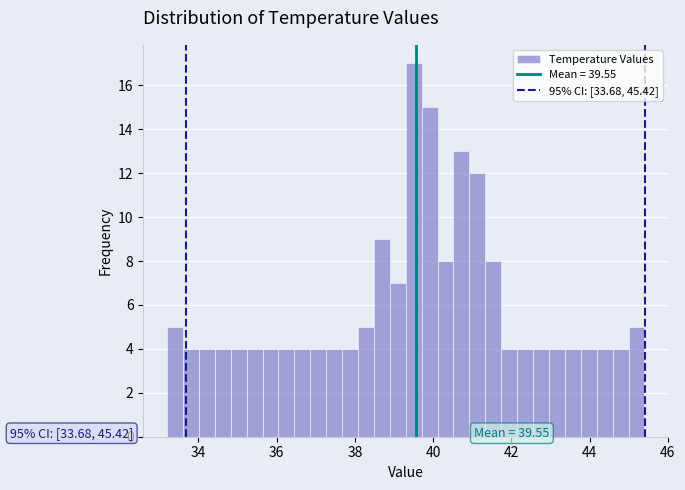

Around what value on the x-axis is the tallest bar? Give the approximate position of its centre, as read against the axis.

39.6